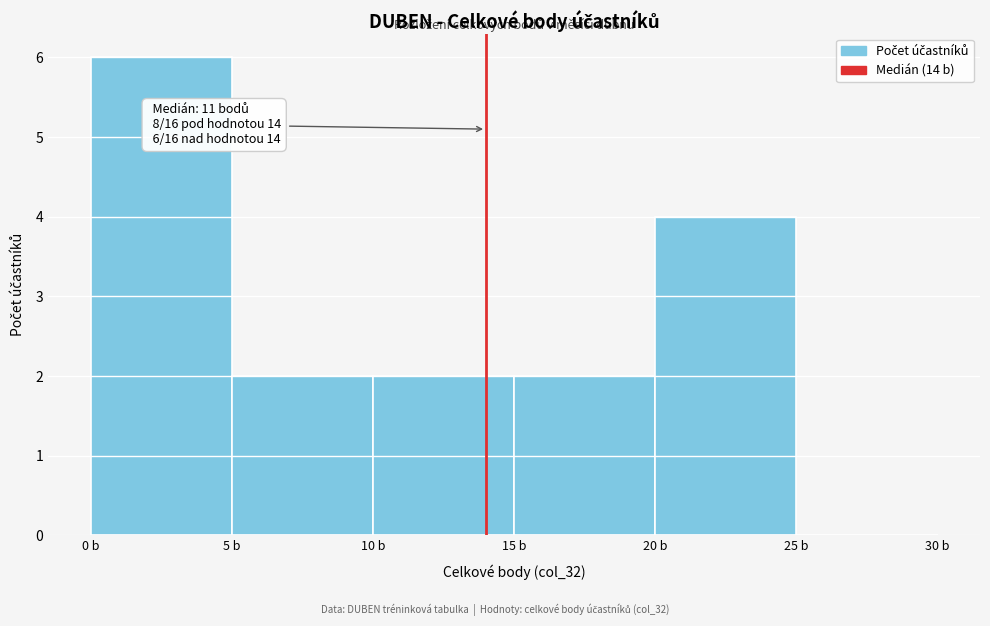

Over which range of the x-axis is the bar tallest?

0 to 5